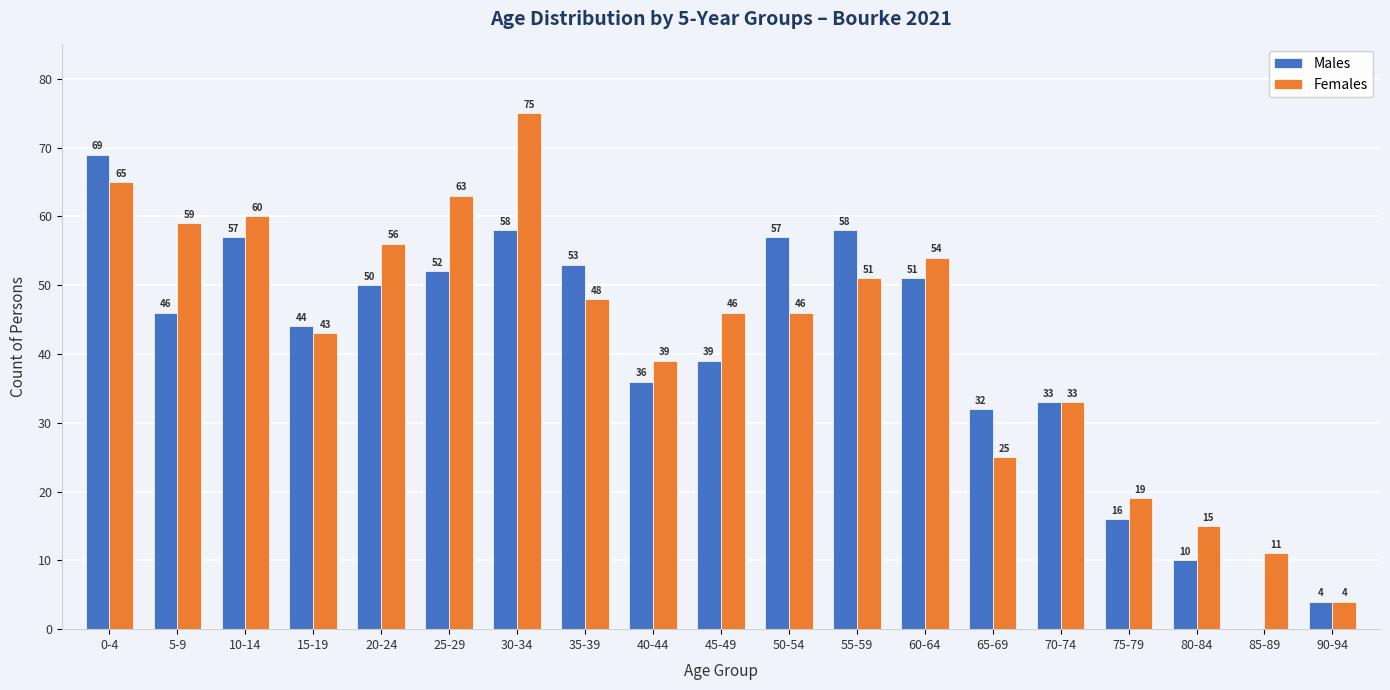

Reading left to right, what are all the values shown in this chart?

Males: 0-4=69	5-9=46	10-14=57	15-19=44	20-24=50	25-29=52	30-34=58	35-39=53	40-44=36	45-49=39	50-54=57	55-59=58	60-64=51	65-69=32	70-74=33	75-79=16	80-84=10	85-89=0	90-94=4
Females: 0-4=65	5-9=59	10-14=60	15-19=43	20-24=56	25-29=63	30-34=75	35-39=48	40-44=39	45-49=46	50-54=46	55-59=51	60-64=54	65-69=25	70-74=33	75-79=19	80-84=15	85-89=11	90-94=4